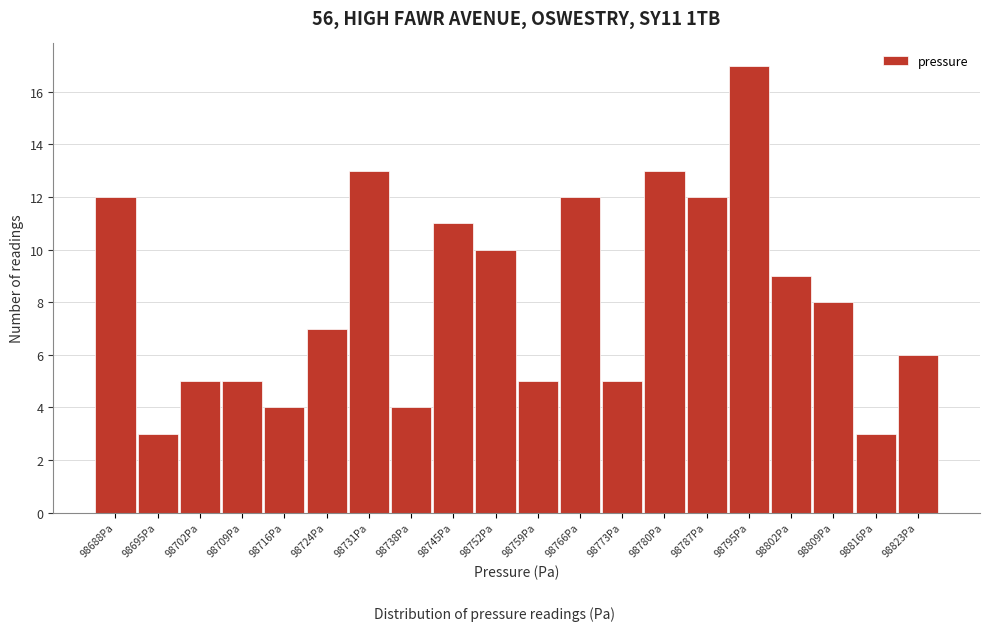

Reading left to right, extract all data points from this chart.

12	3	5	5	4	7	13	4	11	10	5	12	5	13	12	17	9	8	3	6